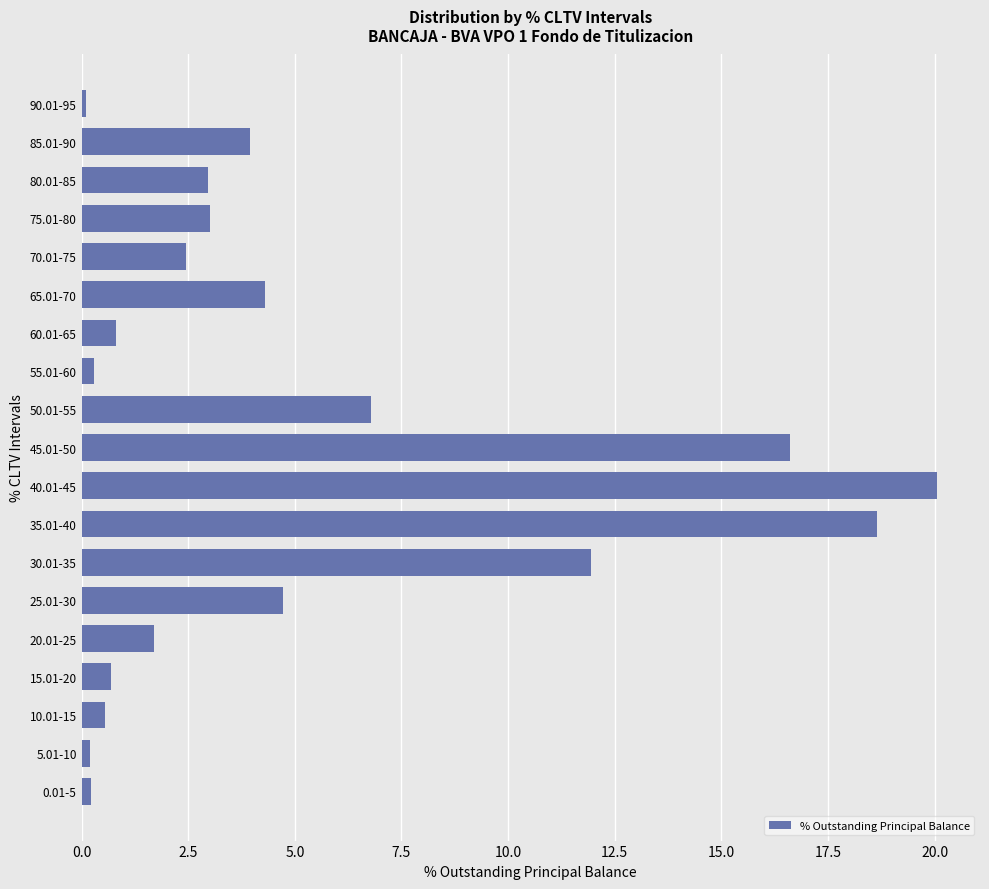

The value at 20.01-25 is 0.7. True or false?

False